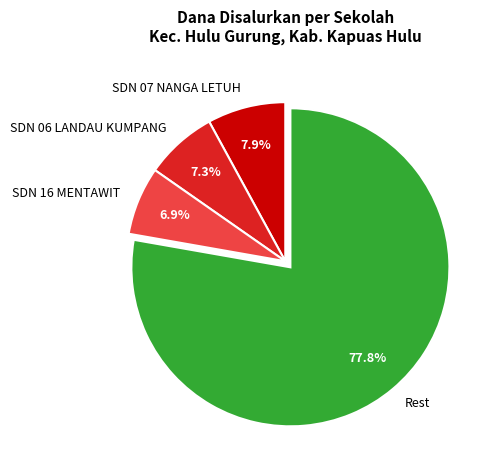

What portion of the pie excludes SDN 07 NANGA LETUH?

92.1%